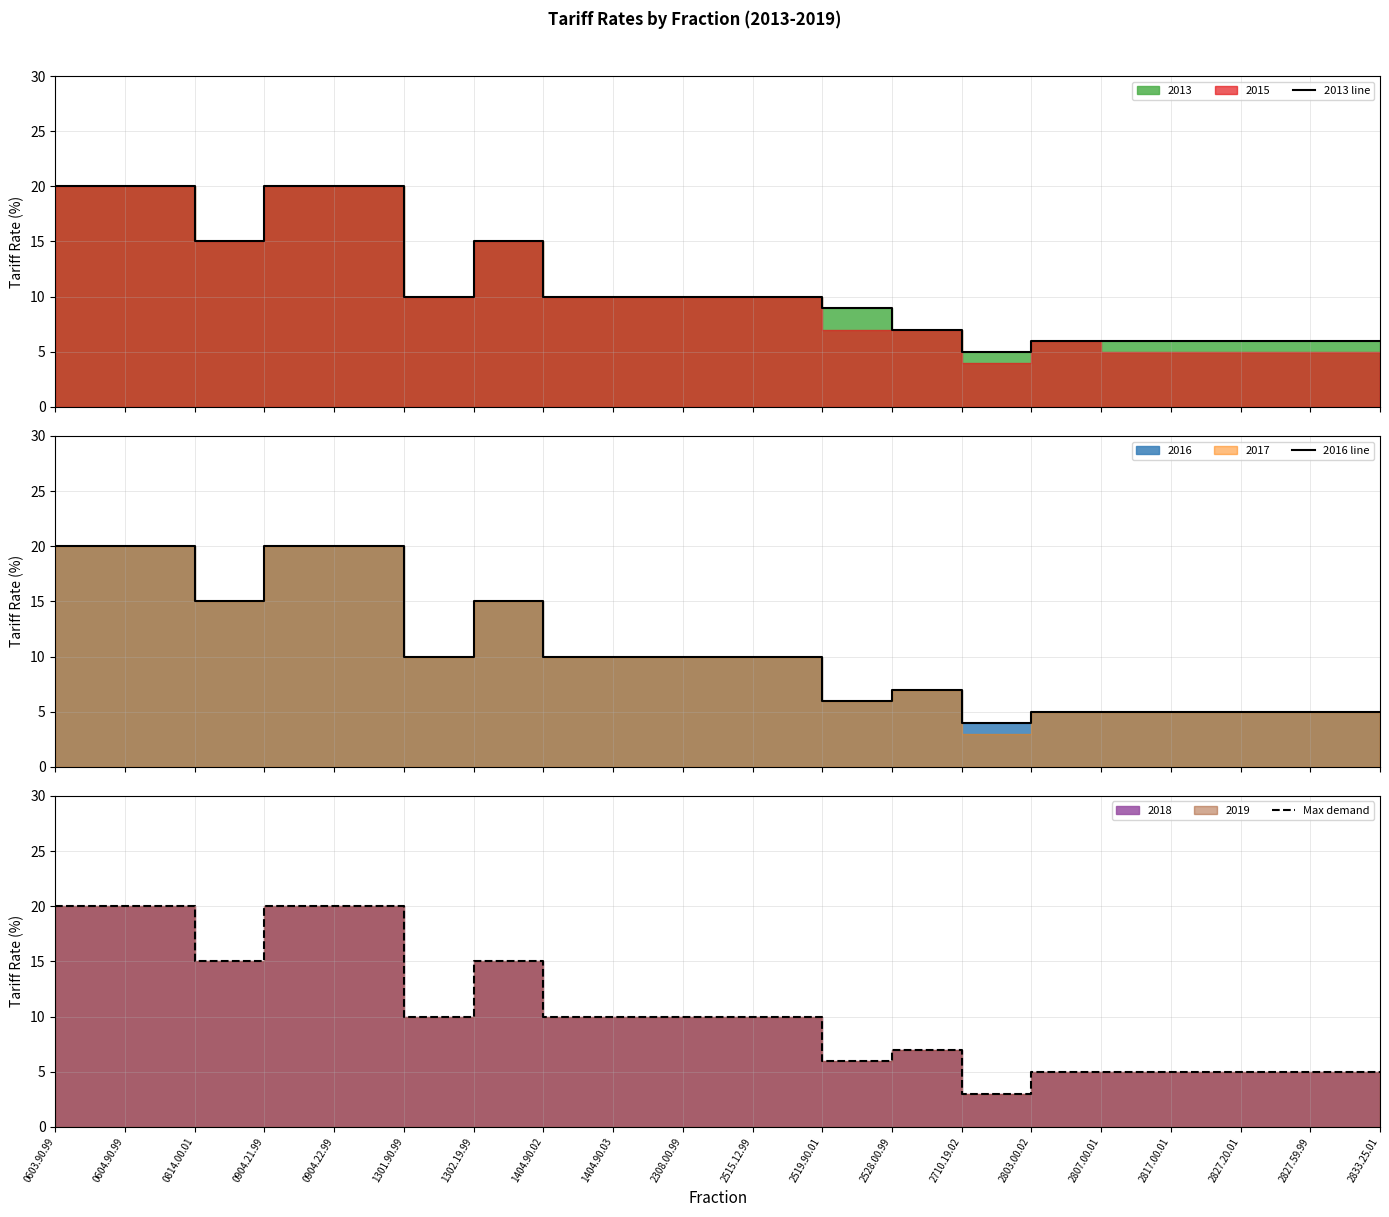

The value of Max demand at 0904.22.99 is 20. True or false?

True